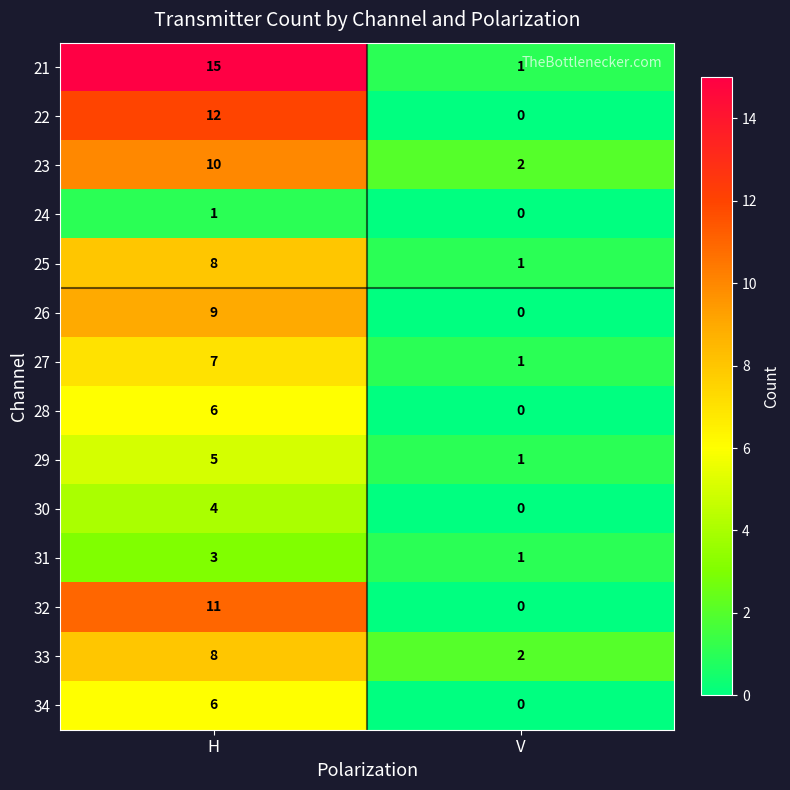

What is the maximum value for 33?

8